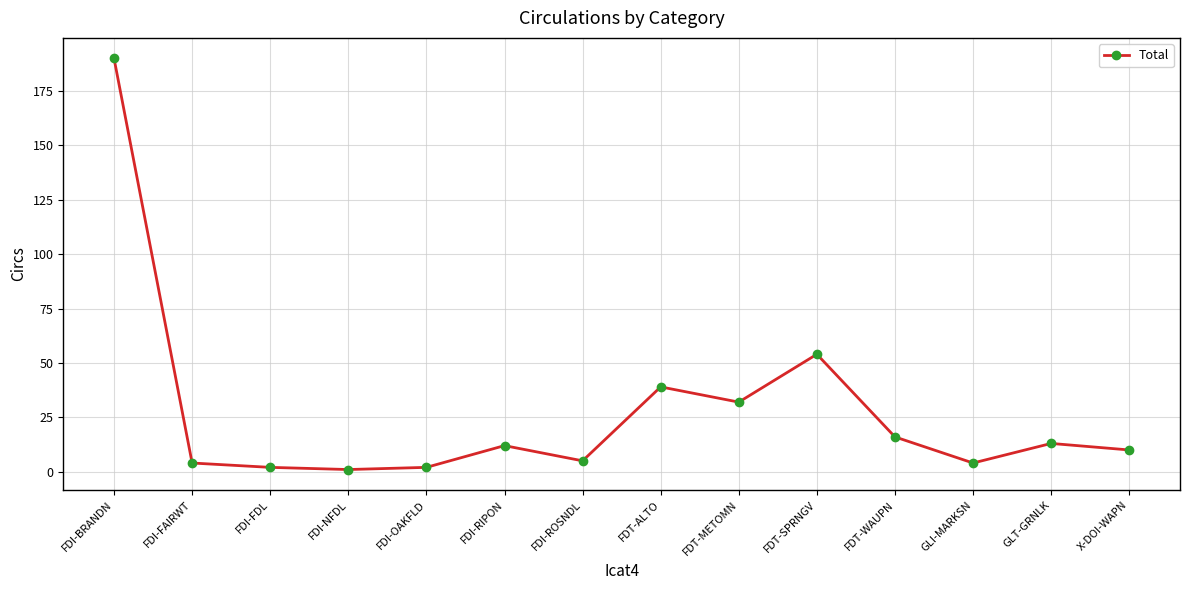

What is the change in value from FDT-METOMN to X-DOI-WAPN?

-22